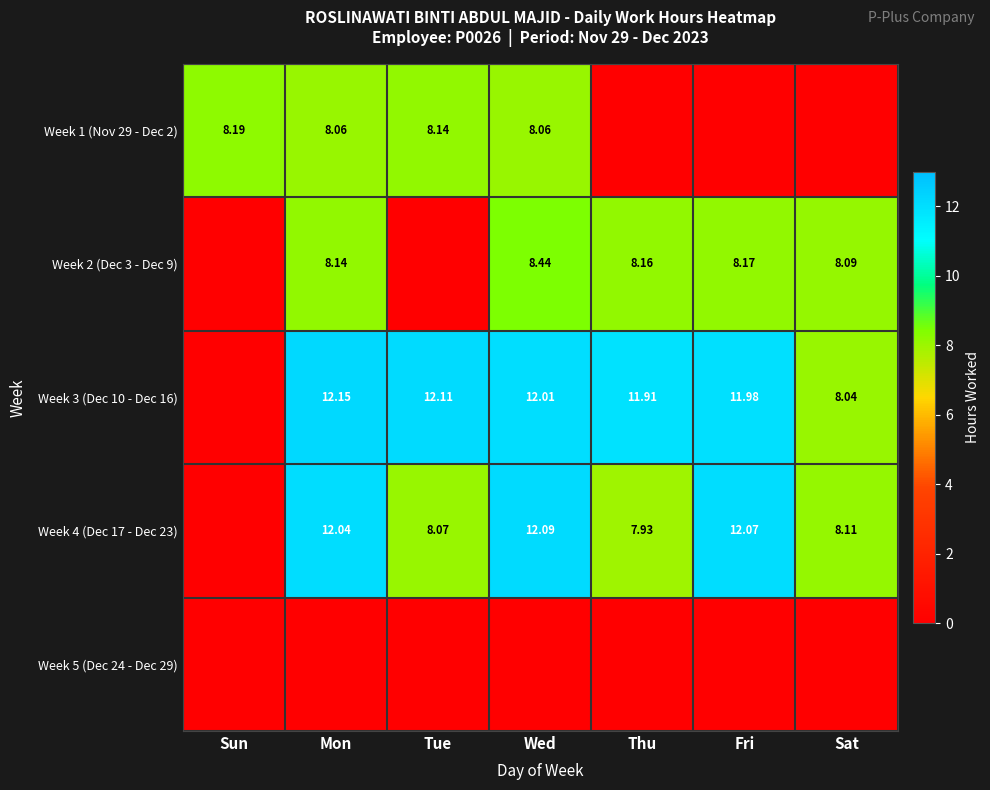

Where does the Week 4 (Dec 17 - Dec 23) series first go above 8?

Mon